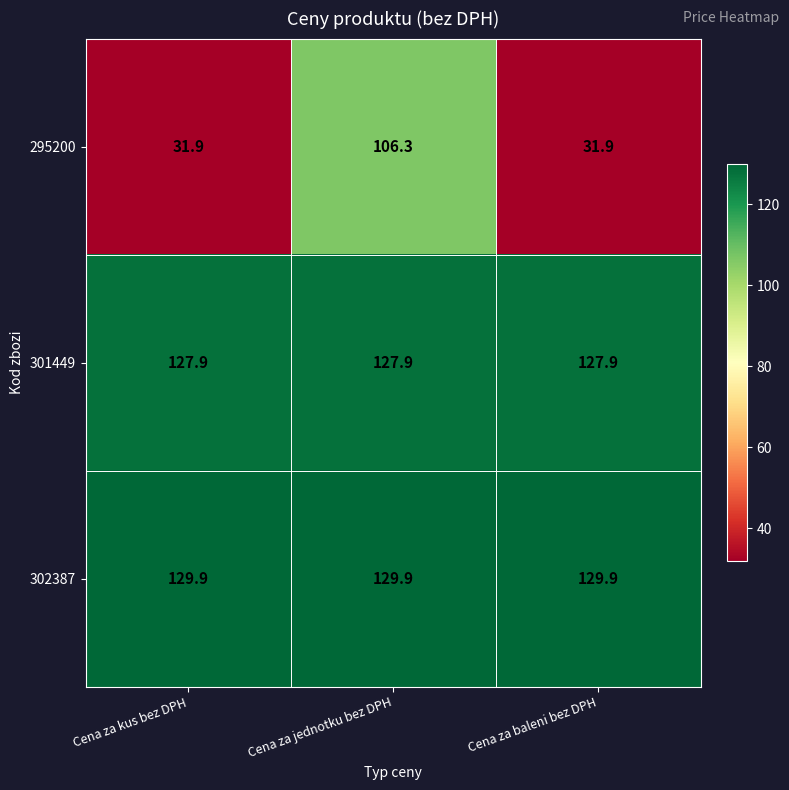

True or false: 301449 has a value of 127.9 at Cena za kus bez DPH.

True